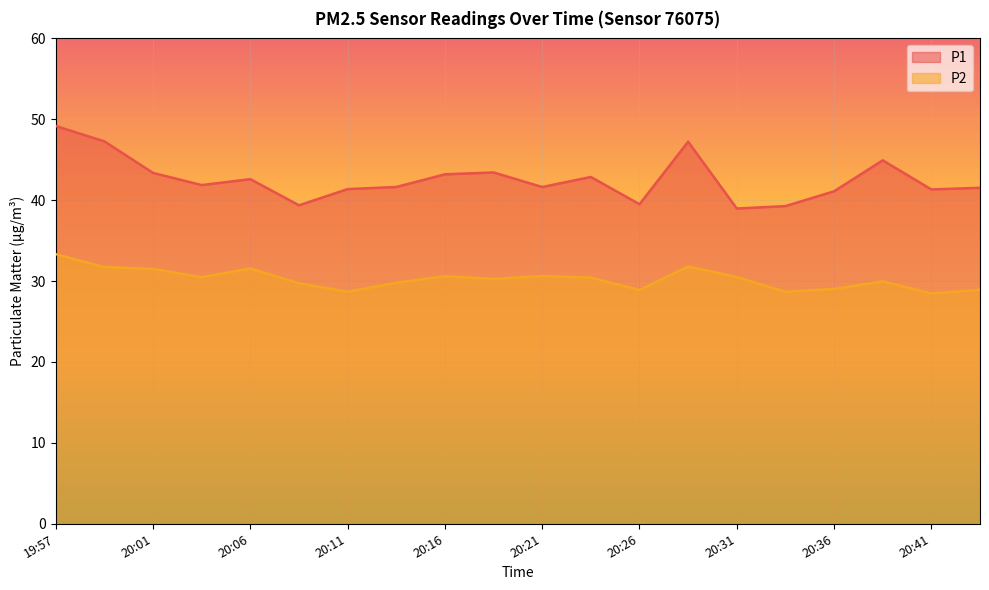

What is the total value across all series at 20:11?

70.0